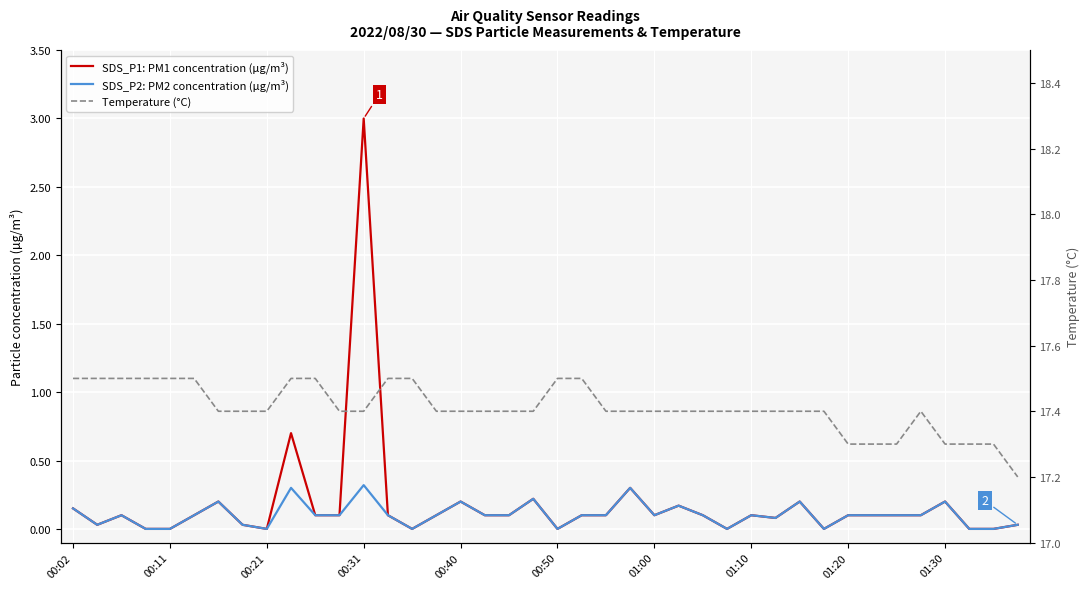

Is this an area chart (filled region under the line)?

No